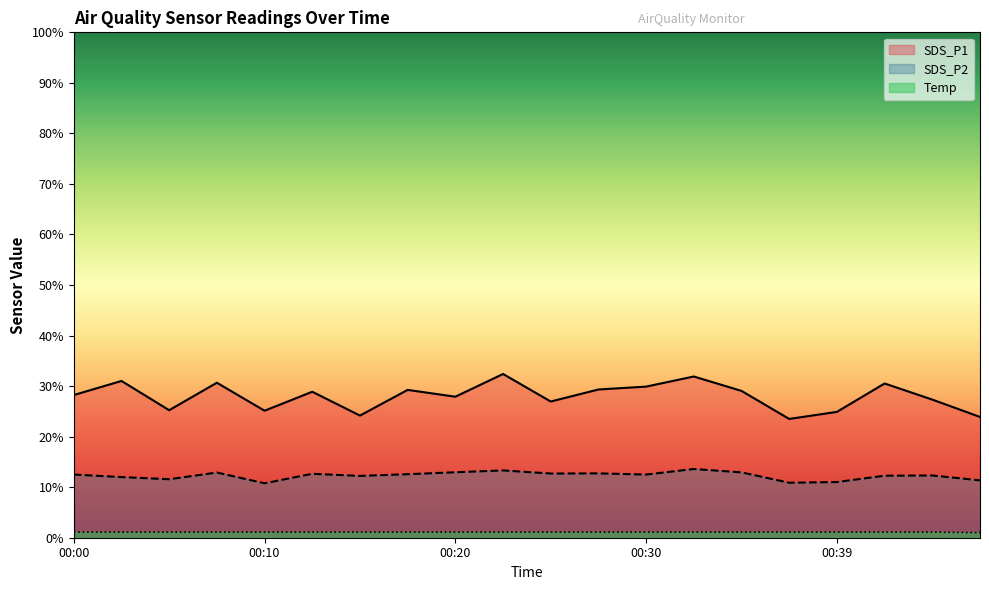

How many Temp values are between 1 and 2?

20